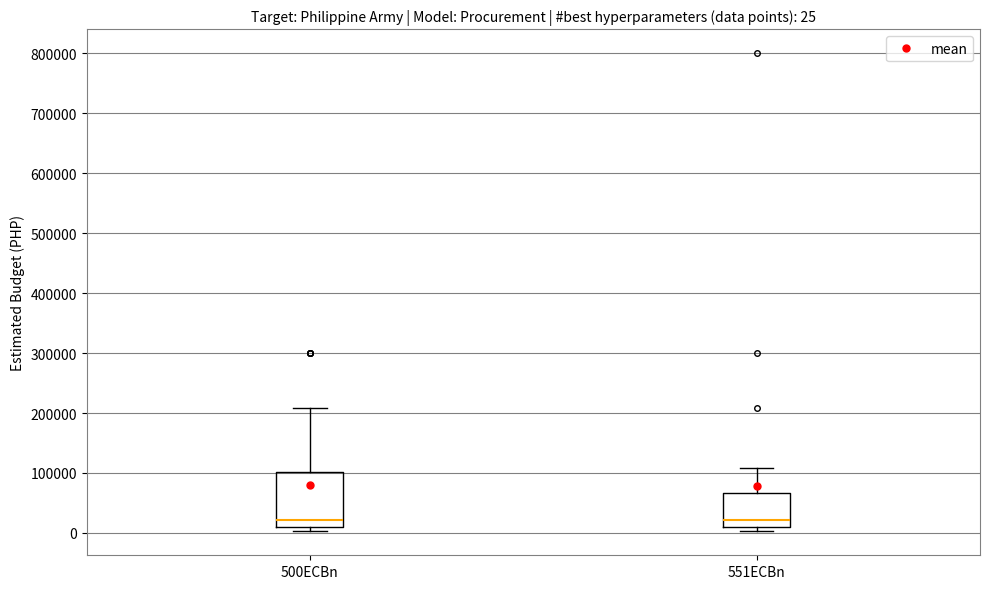

Comparing the boxes themselves (not the whiskers), which one is the tallest?

500ECBn